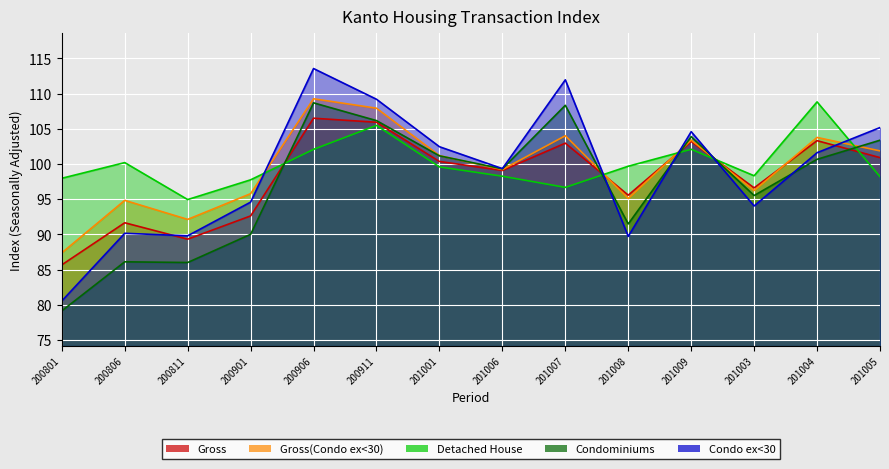

At how many categories does at least one series exceed 87?

14